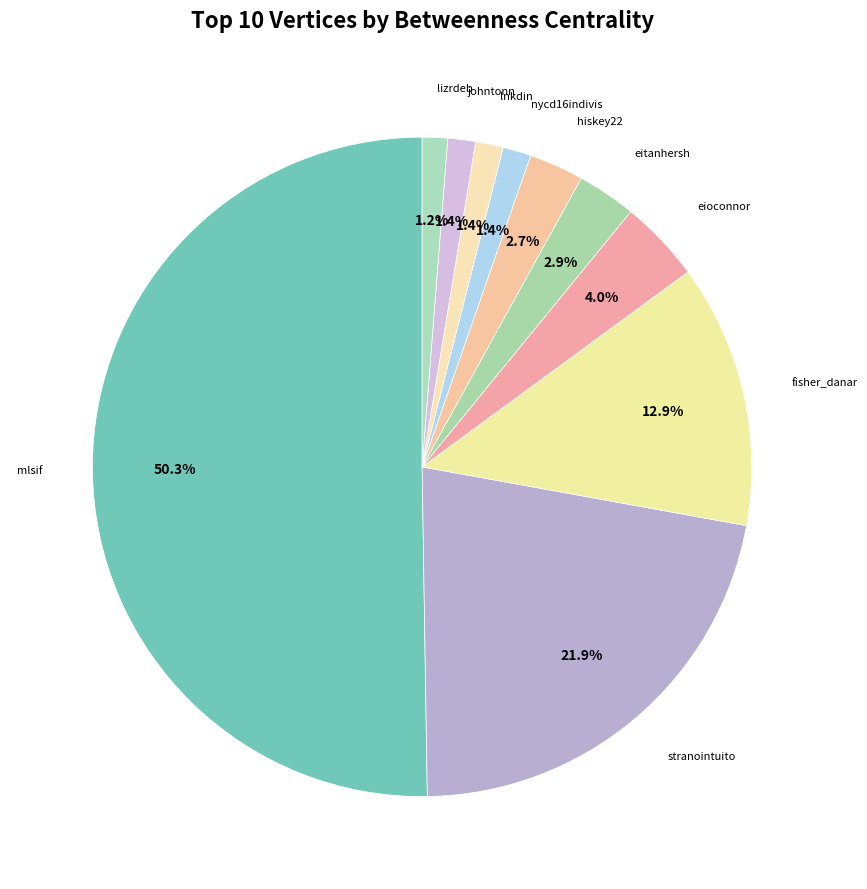

How many slices are in this pie chart?

10